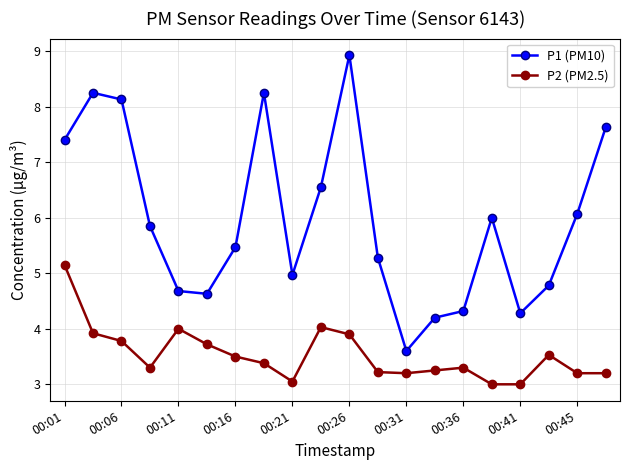

What is the value of the P1 (PM10) point at the 16th from the left?

6.0